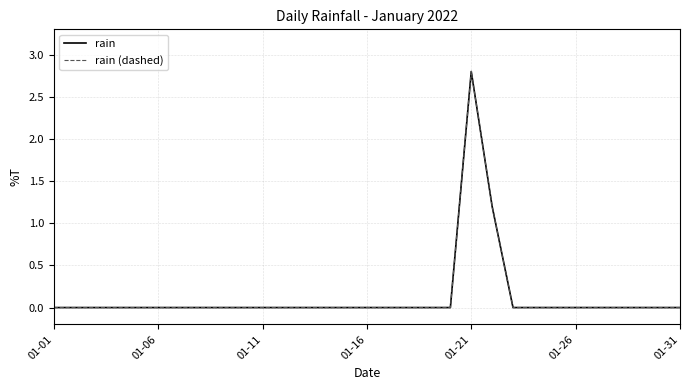

Does the chart display data point markers on the line(s)?

No